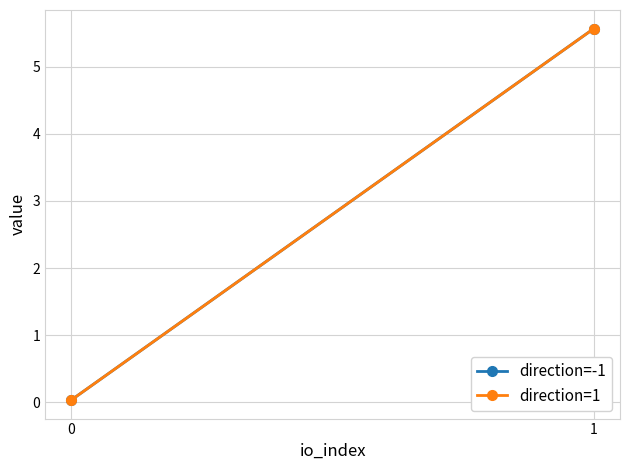

What is the sum of the direction=-1 values at 1 and 0?

5.6